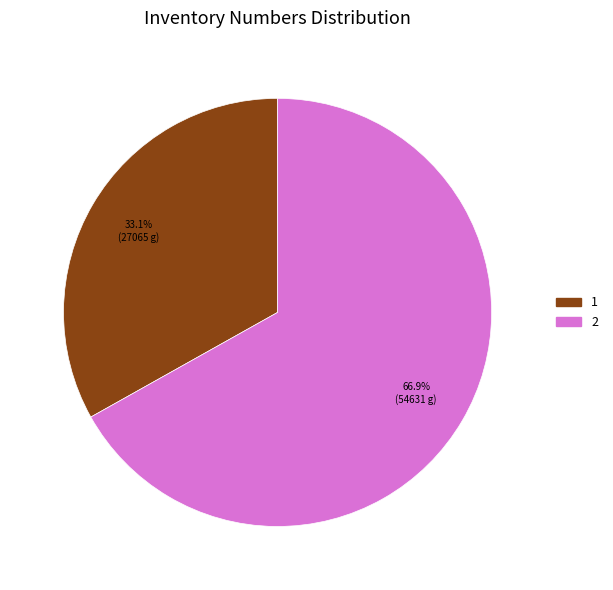

What is the ratio of the value at 1 to the value at 2?

0.5